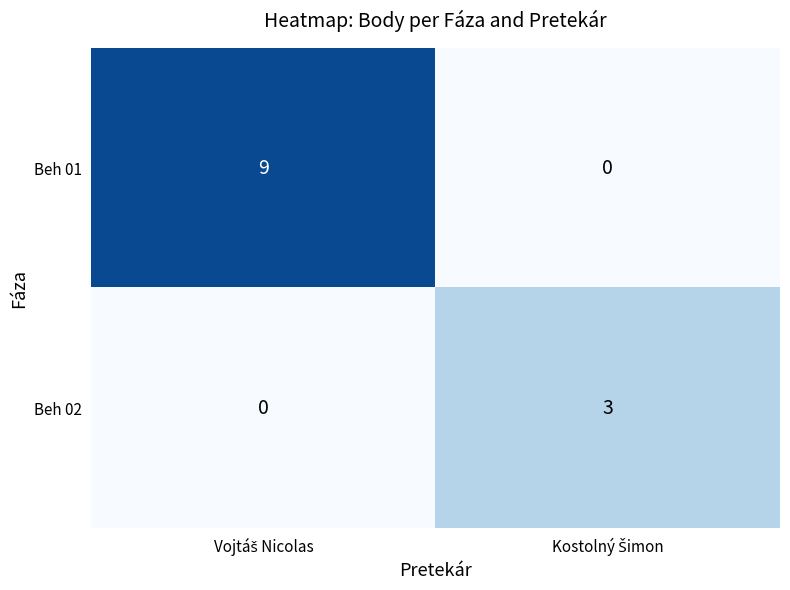

List the series in order of their peak value, lowest first.

Beh 02, Beh 01